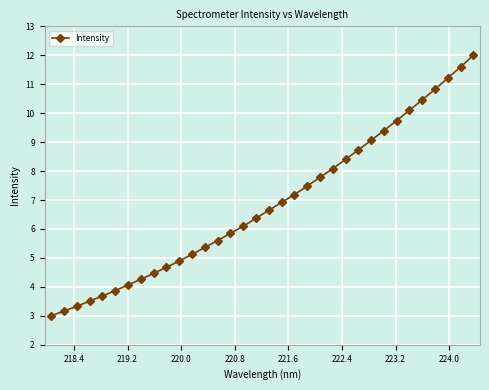

What is the sum of all values?

233.0